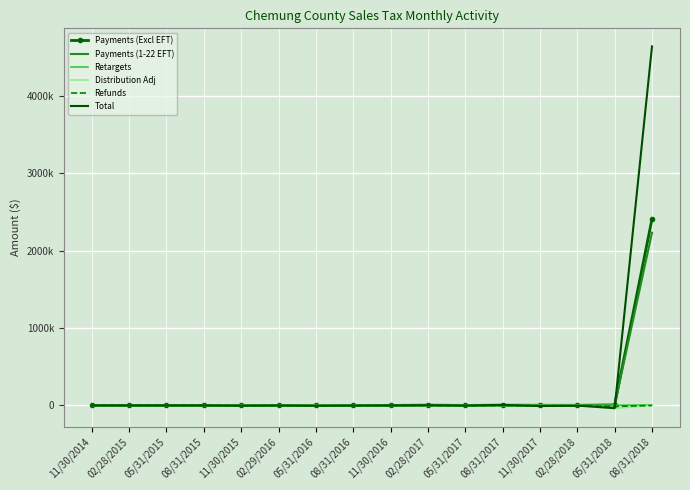

How many intersections are there between Total and Payments (Excl EFT)?

6